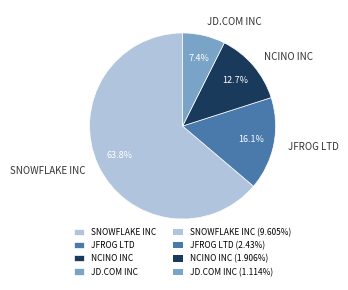

What percentage is NOT represented by JD.COM INC?

92.6%